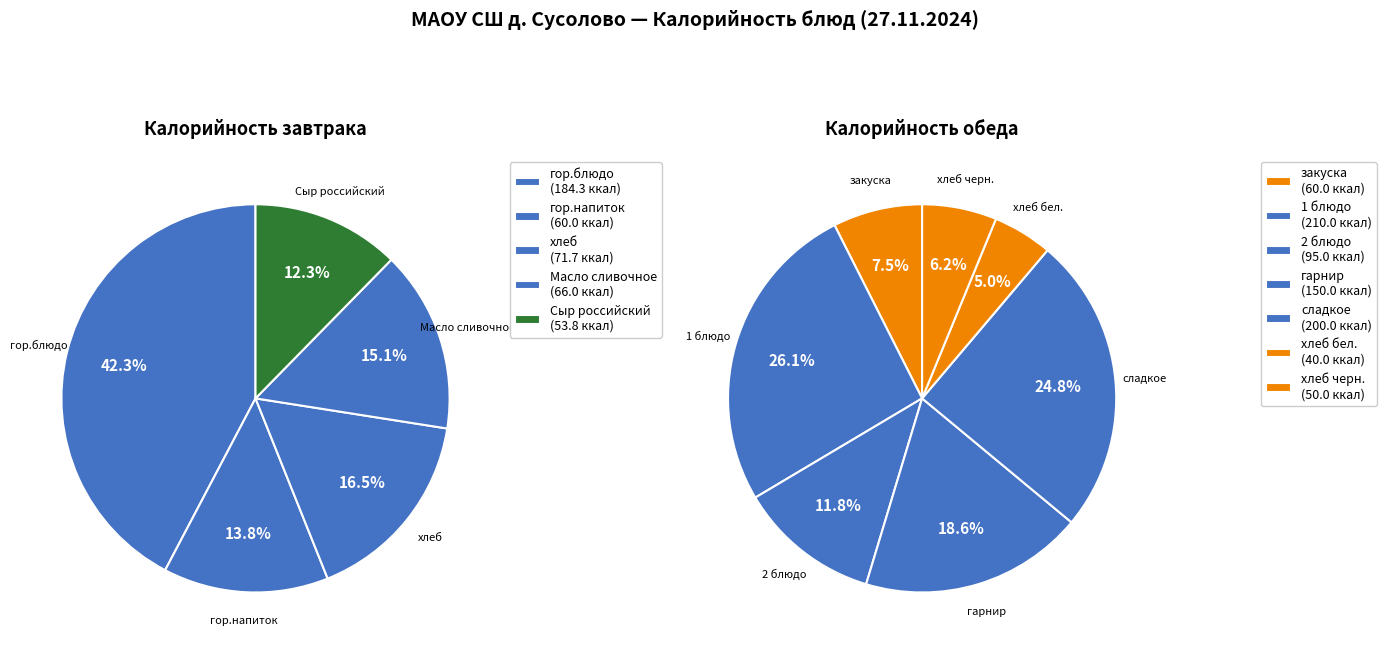

What is the largest slice in the pie chart?

1 блюдо